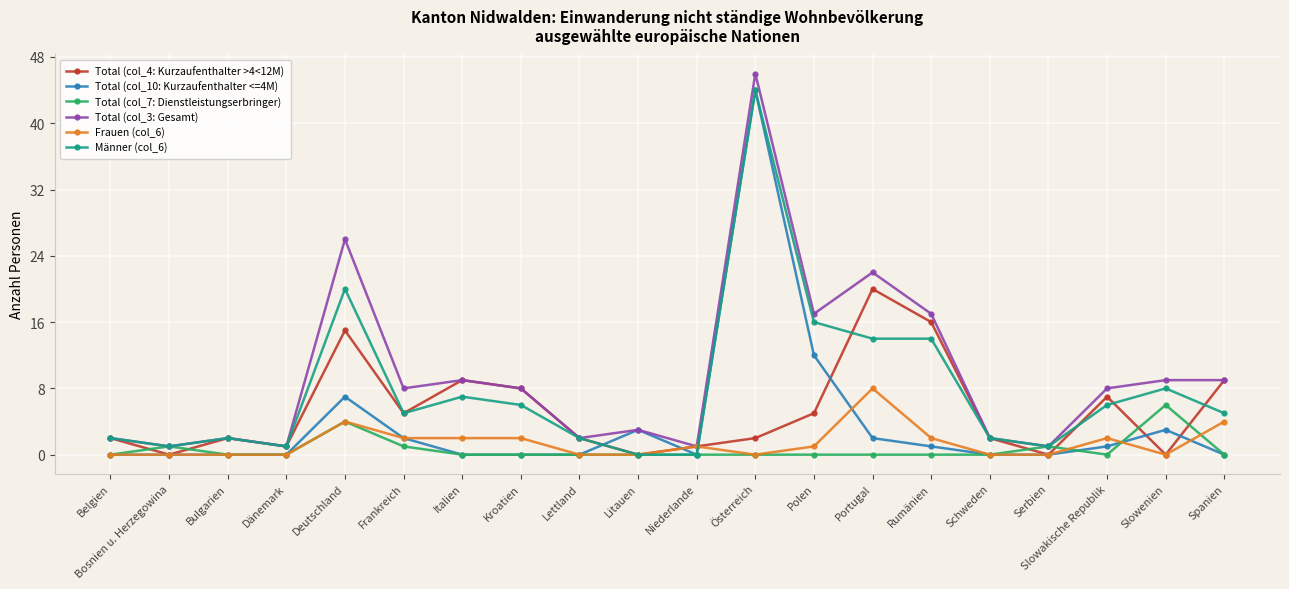

What is the difference between the maximum and minimum values in the Total (col_7: Dienstleistungserbringer) series?

6